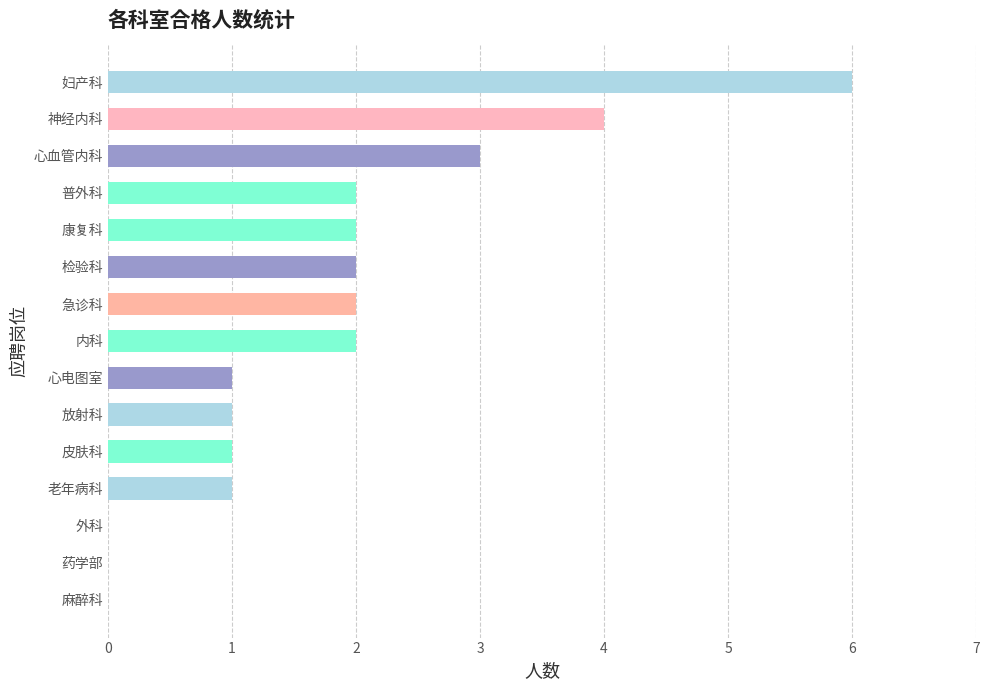

Count the number of data series in this chart.

1